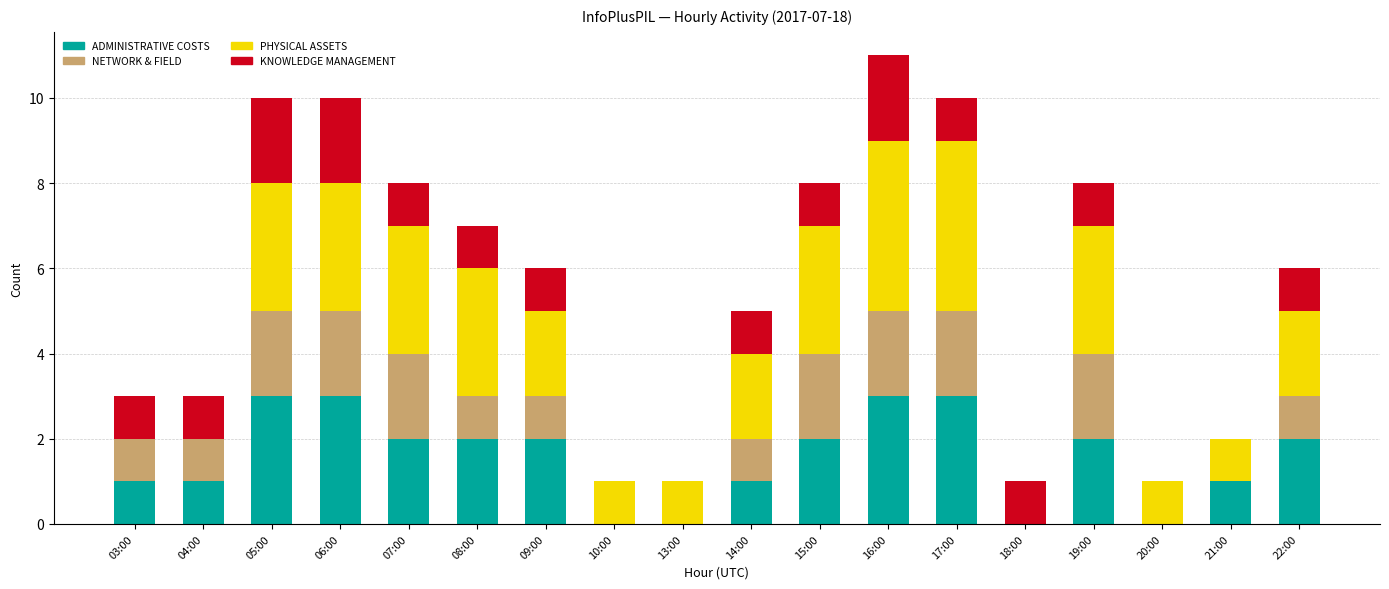

Is it true that ADMINISTRATIVE COSTS equals 3 at 05:00?

True